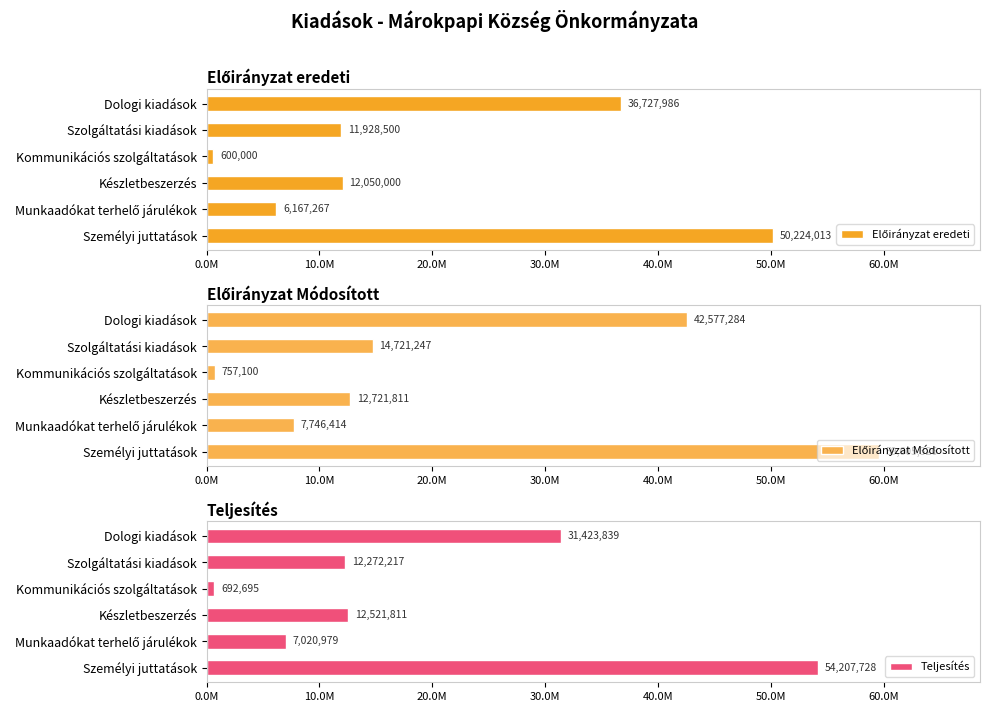

What is the maximum value for Teljesítés?

54207728